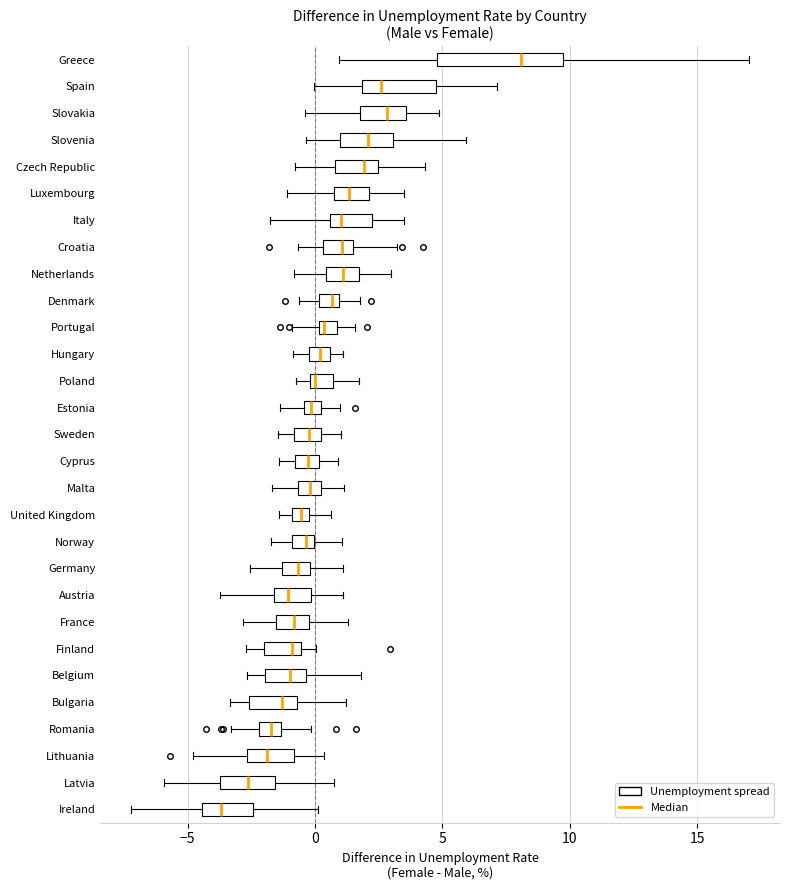

Which box's median line is the furthest to the right?

Greece